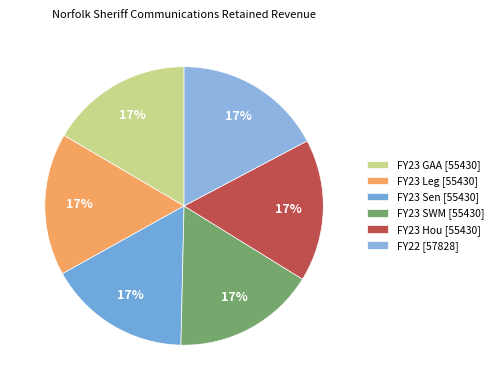

Approximately how many times larger is the value at FY23 Leg compared to FY23 SWM?

1.0